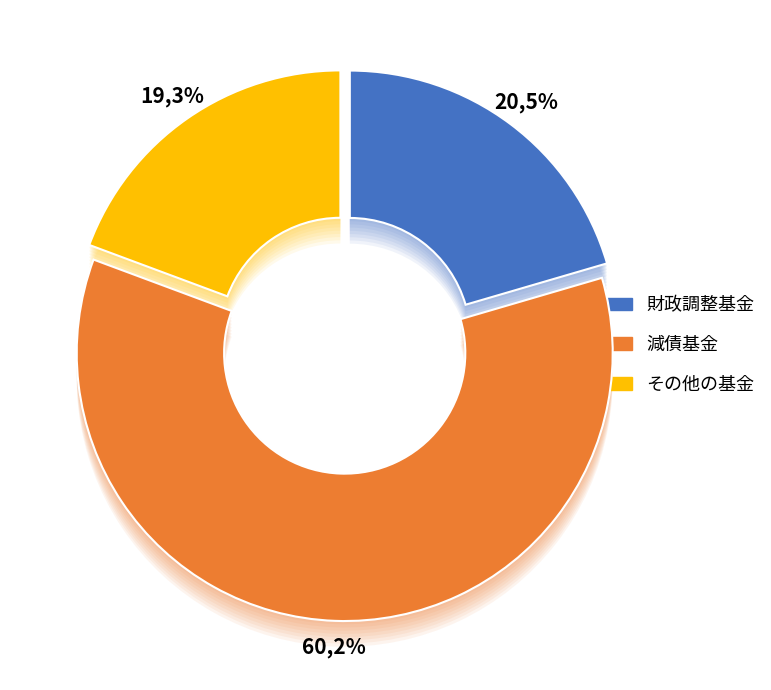

Which has a higher value, その他の基金 or 財政調整基金?

財政調整基金